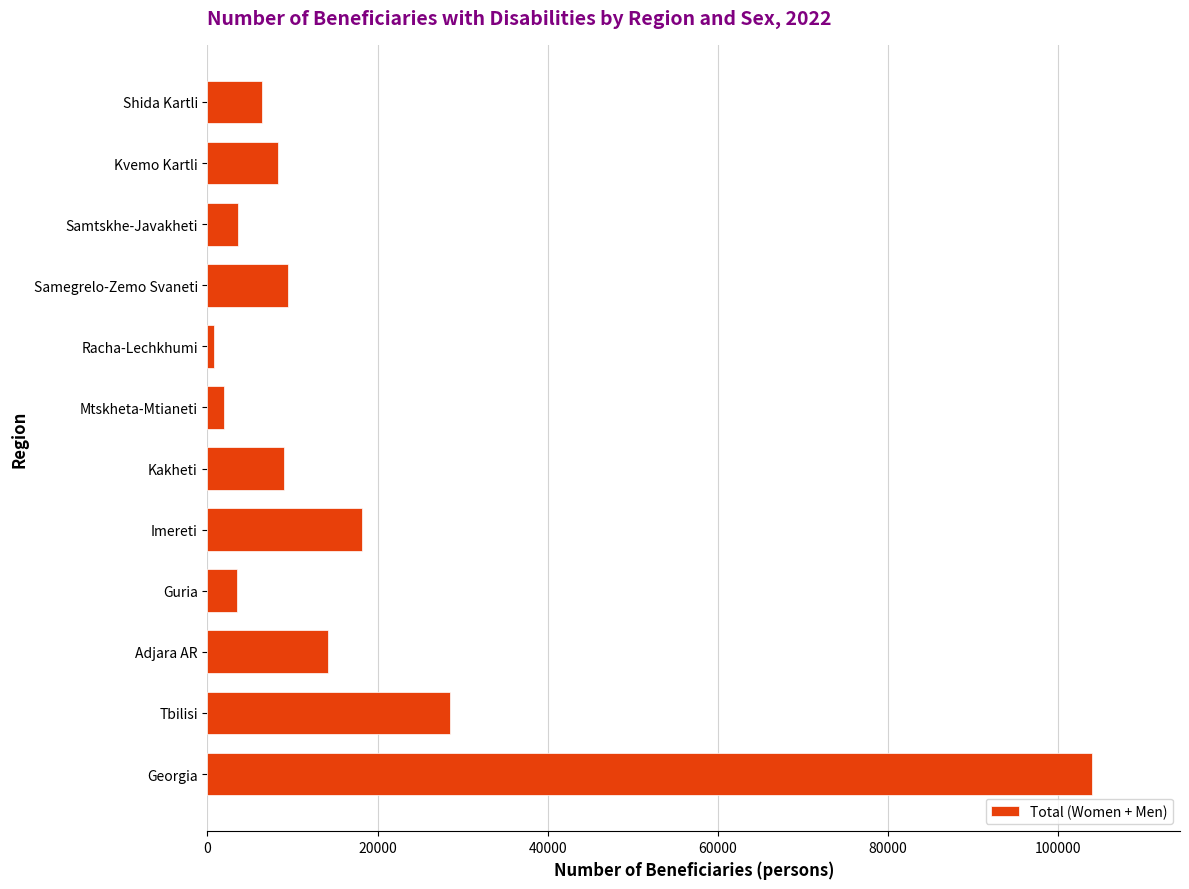

The chart shows a value of 18152 at Imereti. True or false?

True